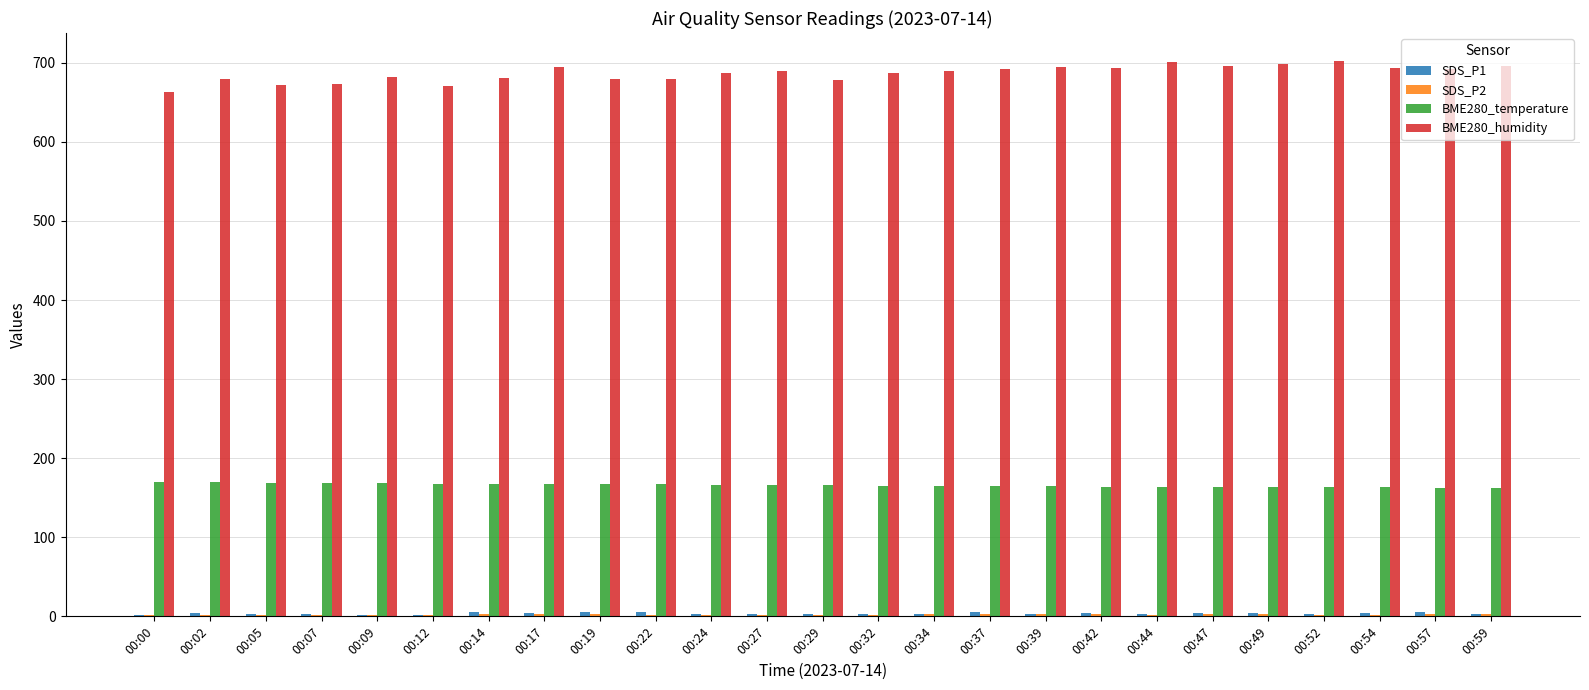

What is the sum of all BME280_temperature values?

4147.9